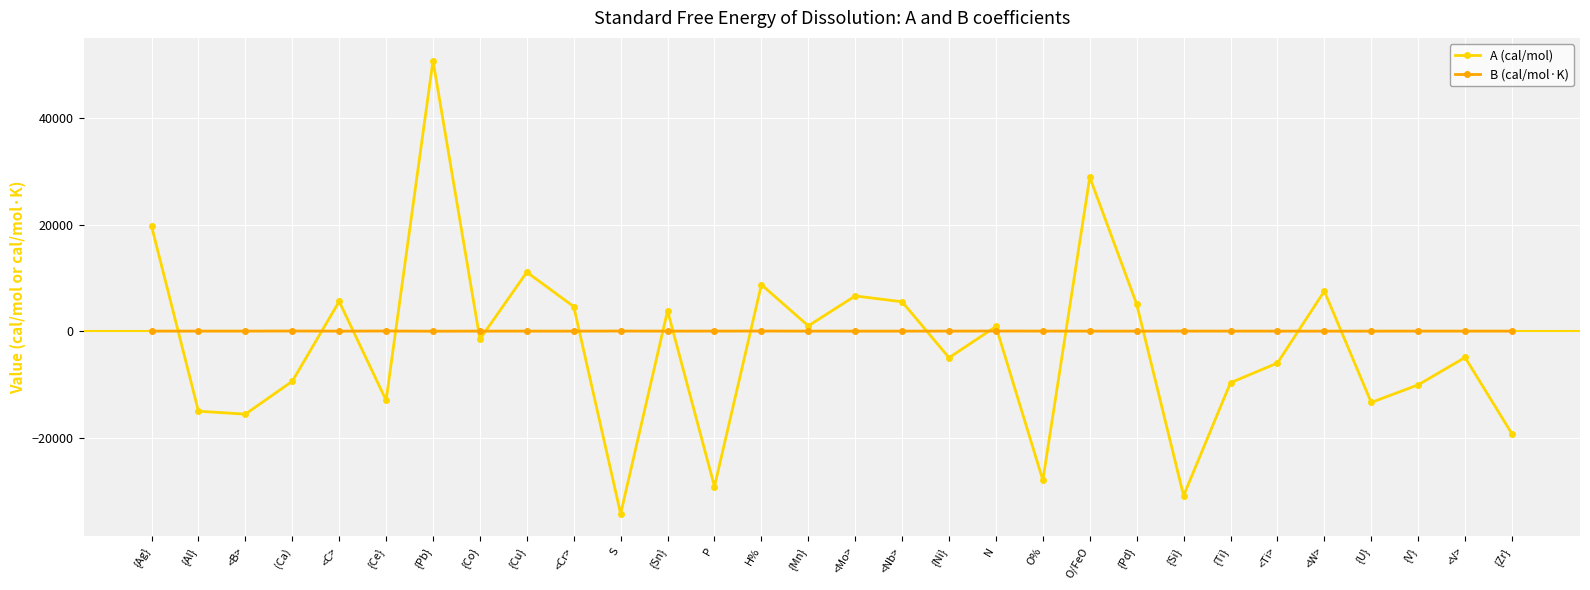

What is the average value of the A (cal/mol) series?

-2860.3